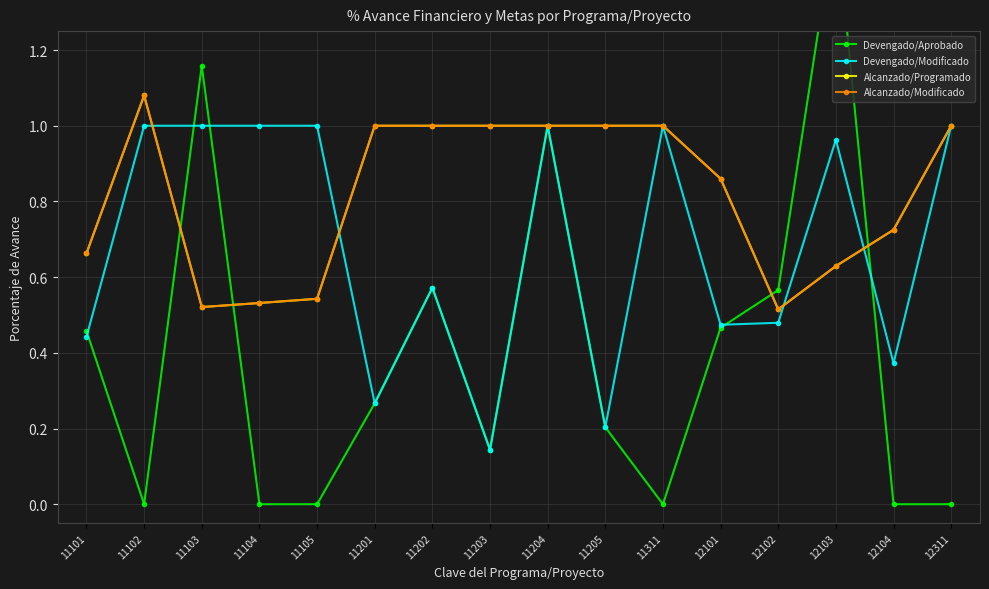

Does the chart display data point markers on the line(s)?

Yes